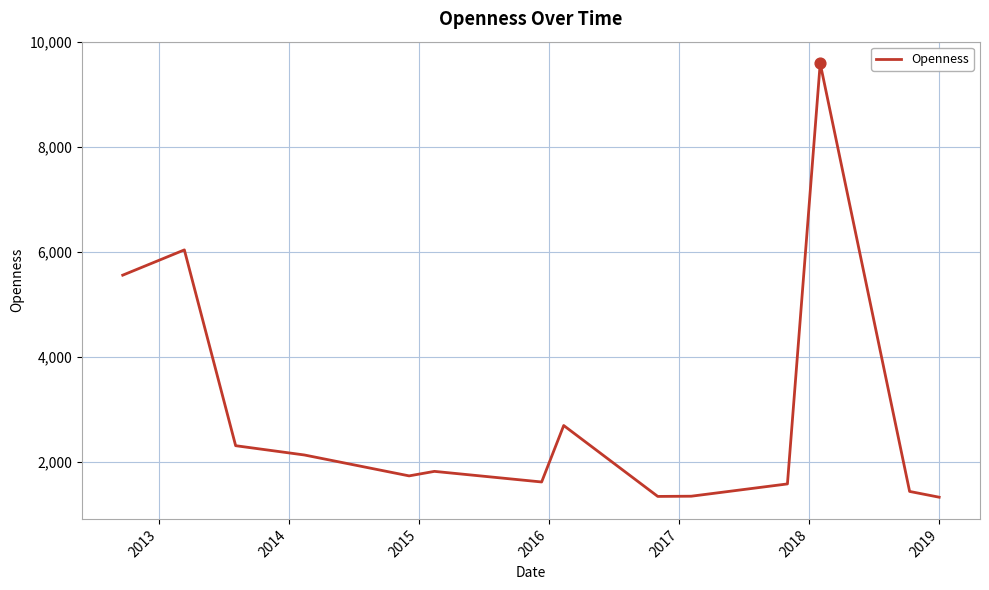

What is the smallest value displayed?

1332